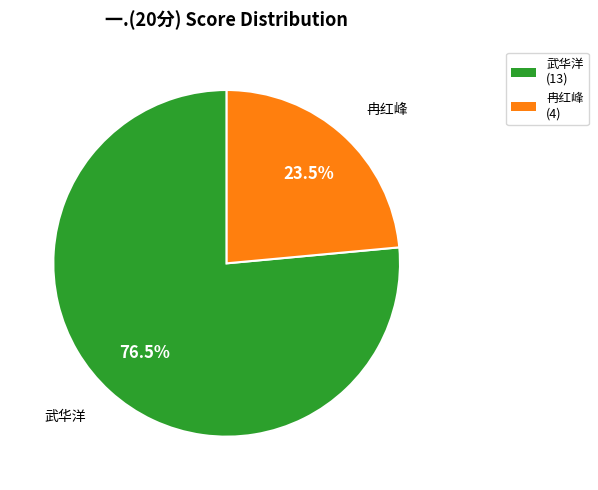

Is there a majority slice in this chart?

Yes